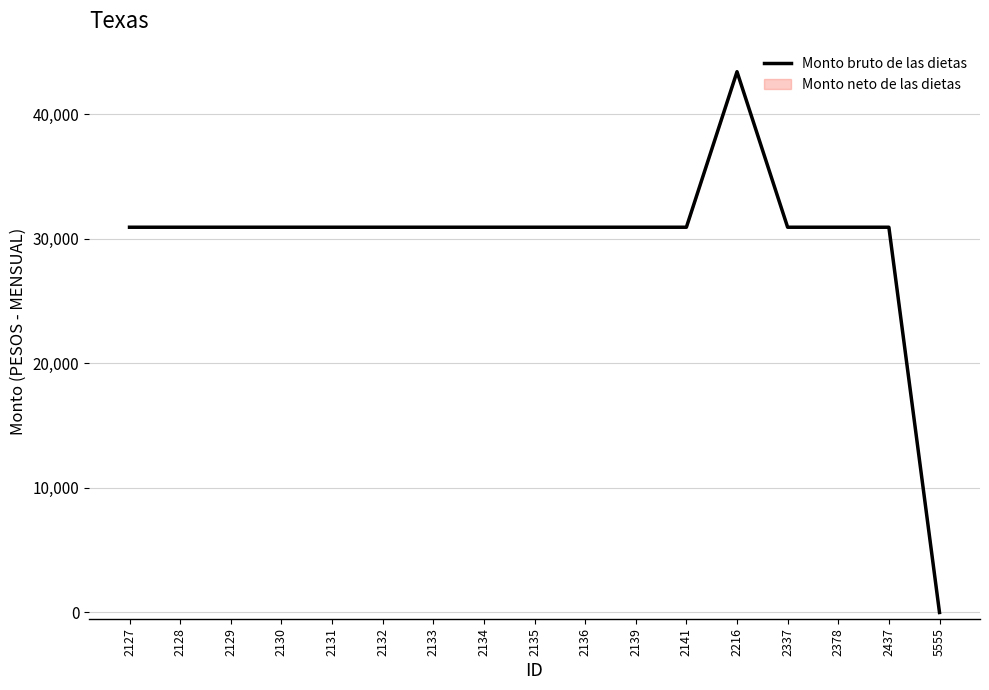

Rank the categories by value from lowest to highest.

5555, 2127, 2128, 2129, 2130, 2131, 2132, 2133, 2134, 2135, 2136, 2139, 2141, 2337, 2378, 2437, 2216